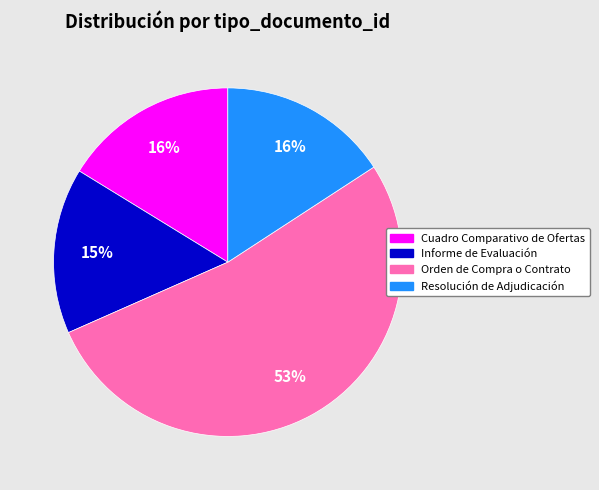

Does Orden de Compra o Contrato represent more than half of the total?

Yes